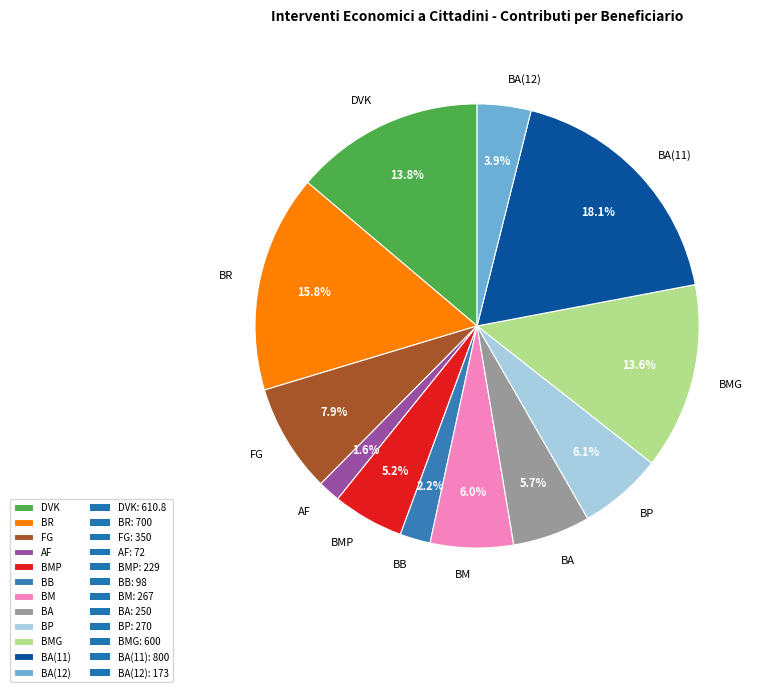

What is the total percentage of DVK and BMG?

27.4%